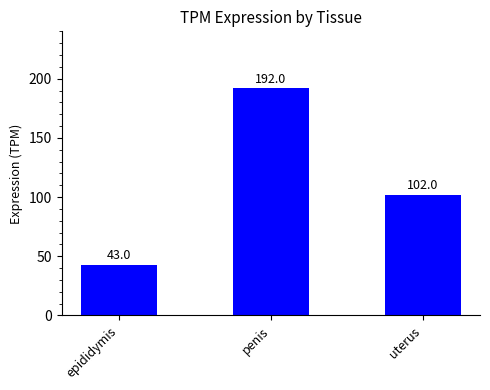

What is the minimum value shown in the chart?

43